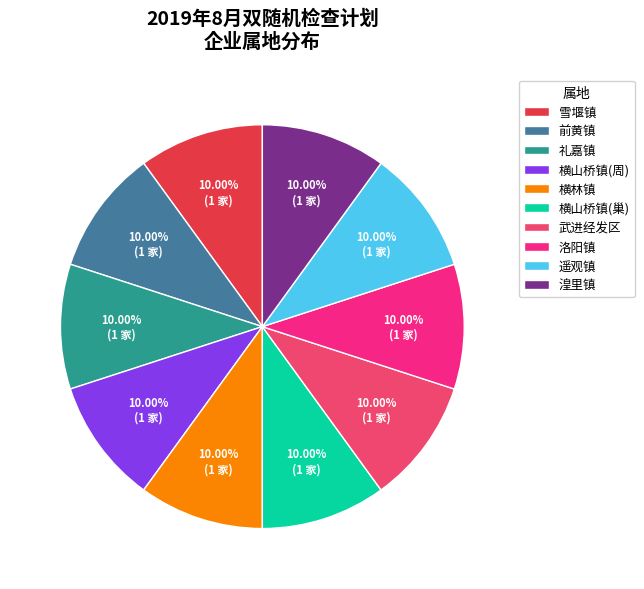

Does any single category account for the majority?

No